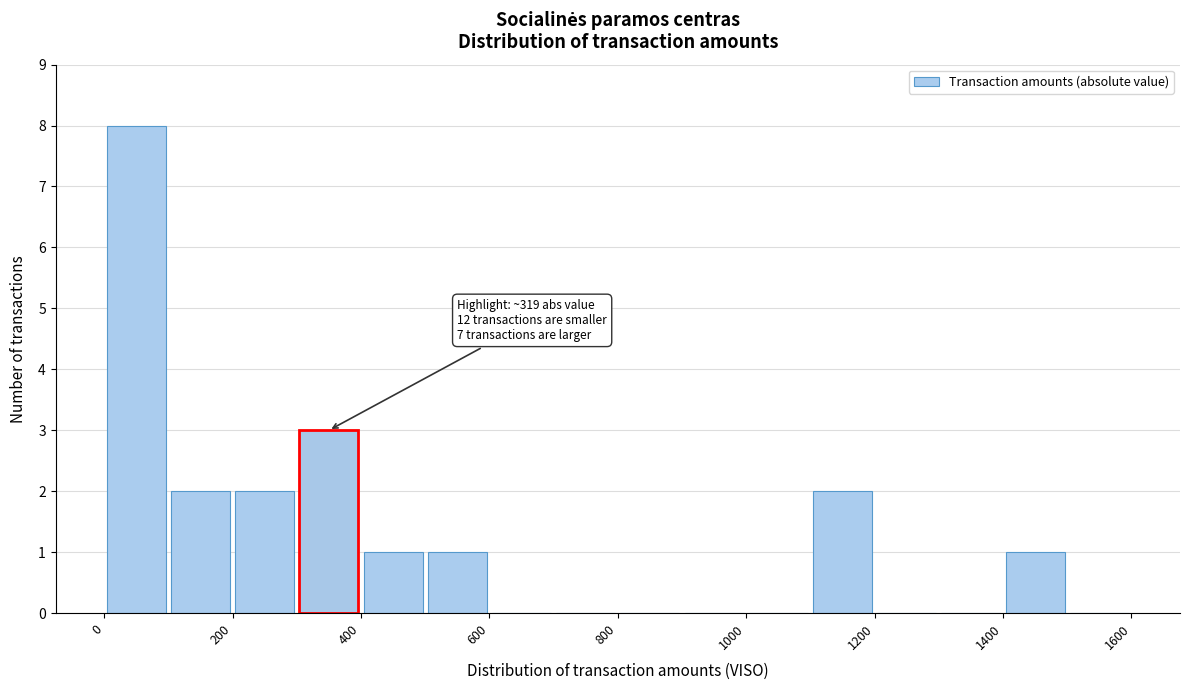

Which range on the x-axis has the tallest bar?

0 to 100